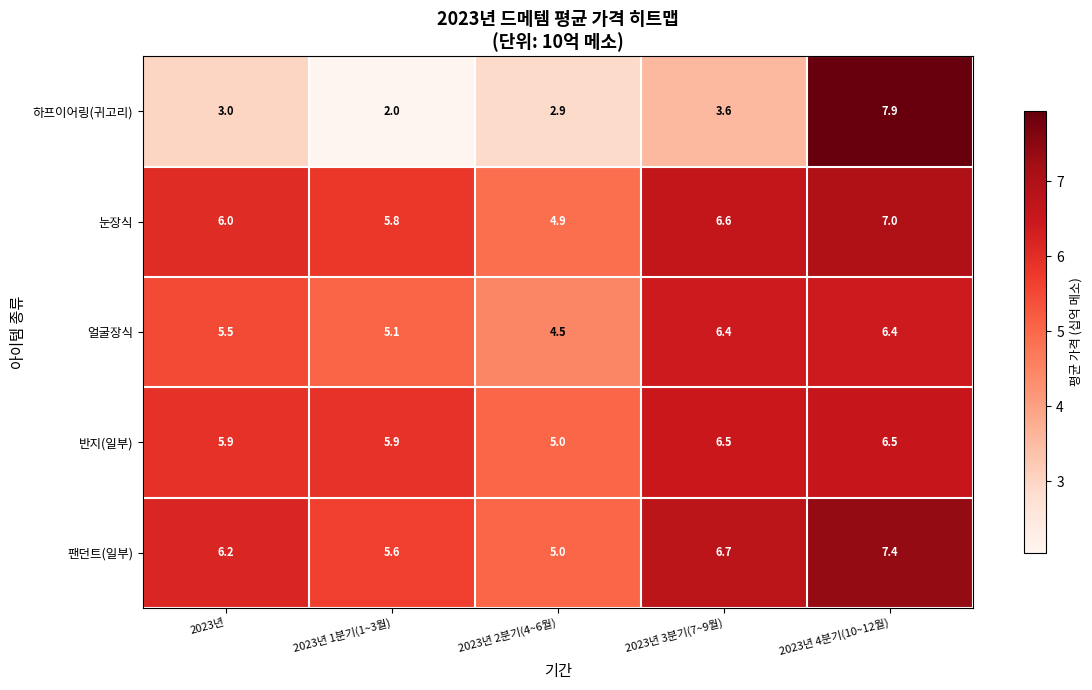

Which series changed the most between 2023년 2분기(4~6월) and 2023년 4분기(10~12월)?

하프이어링(귀고리)